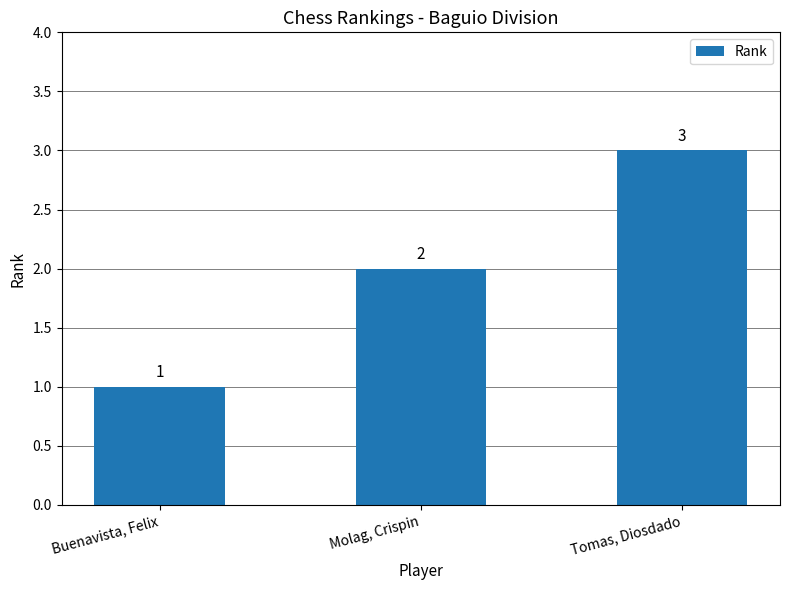

What is the change in value from Buenavista, Felix to Molag, Crispin?

+1